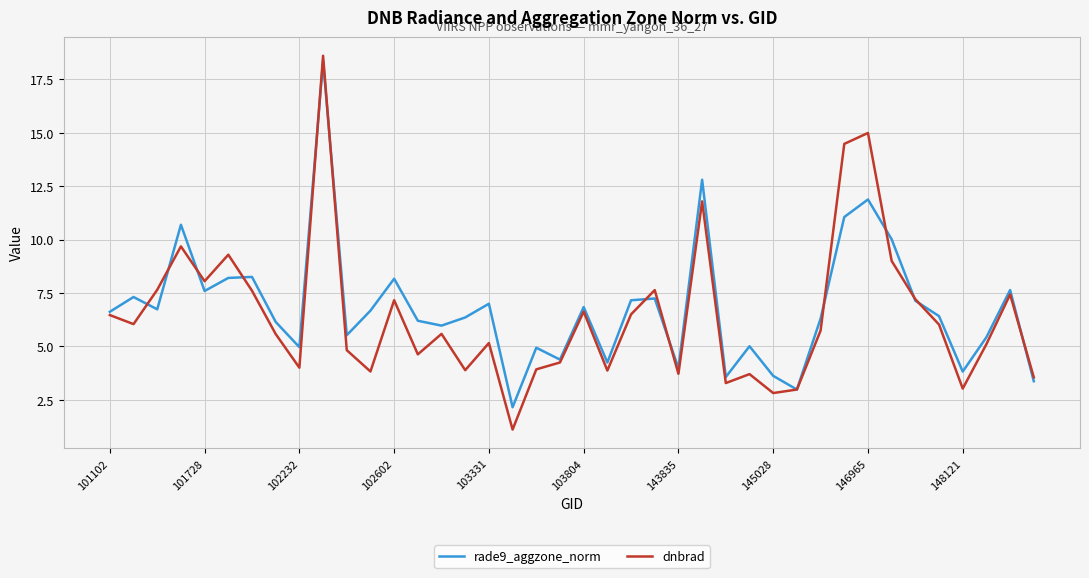

What is the highest value of the dnbrad series?

18.6